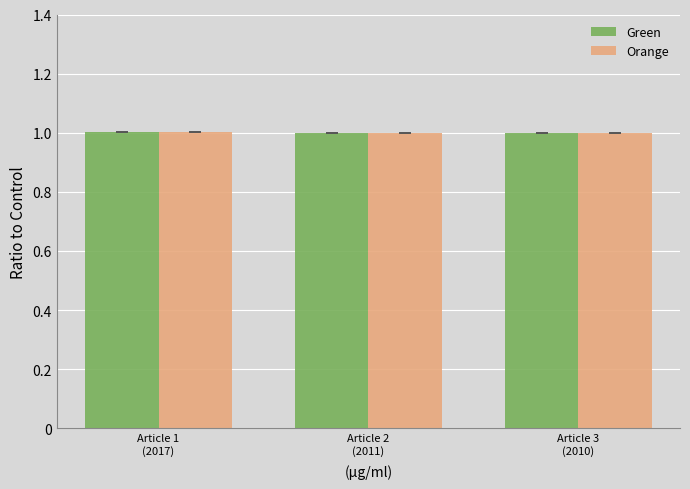

What is the maximum value for Green?

1.0